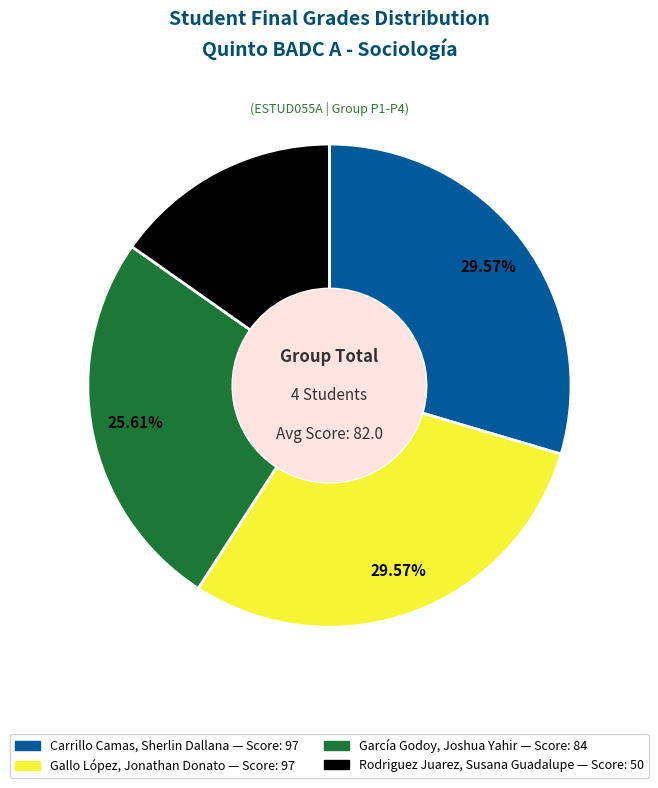

Which has a higher value, Carrillo Camas, Sherlin Dallana or Rodriguez Juarez, Susana Guadalupe?

Carrillo Camas, Sherlin Dallana